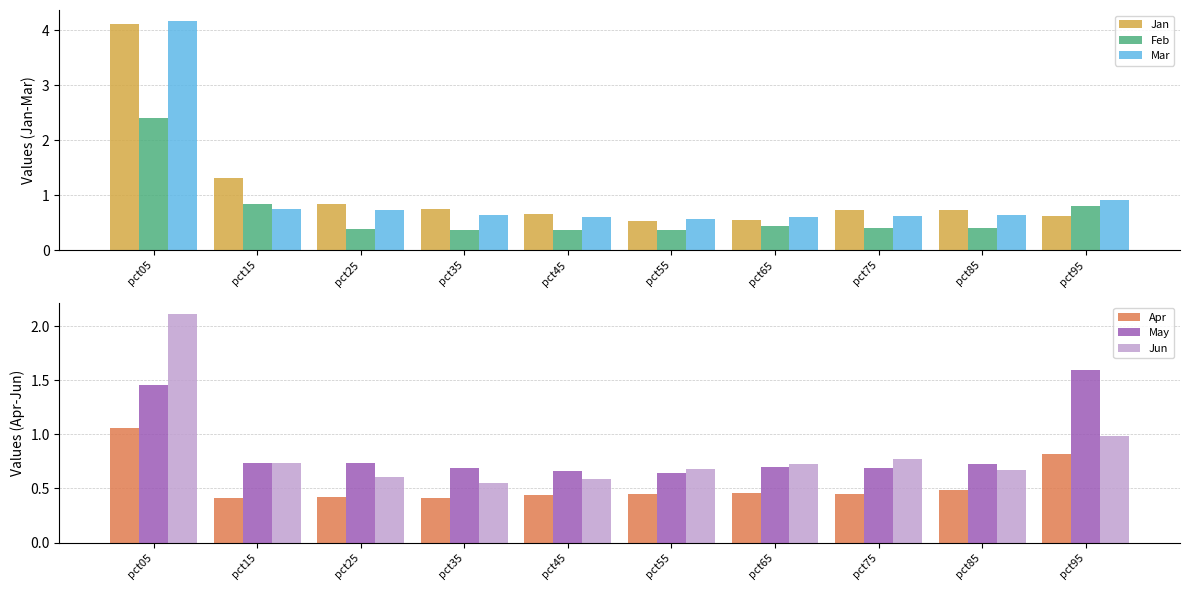

What are all the series names shown in the legend?

Jan, Feb, Mar, Apr, May, Jun